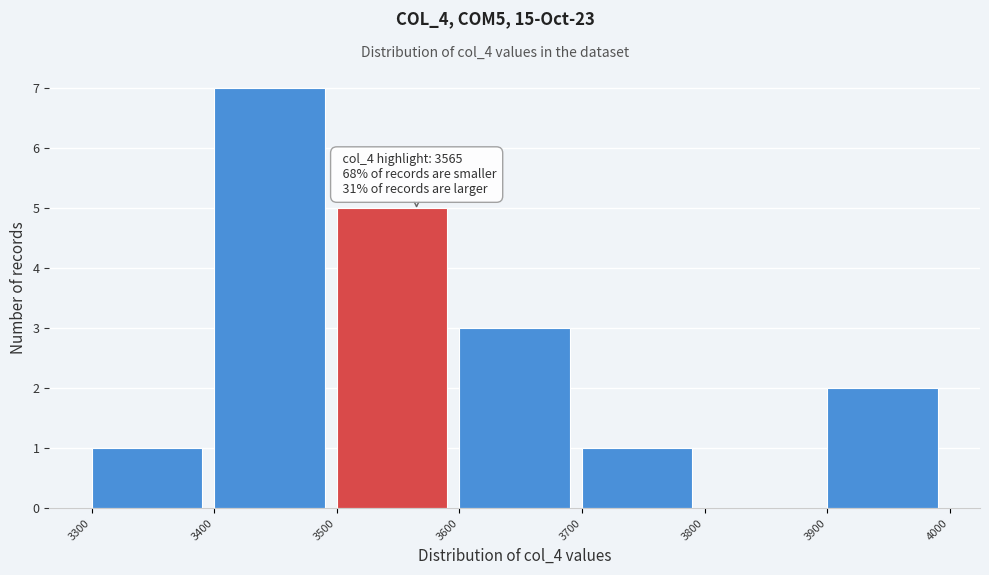

Over which range of the x-axis is the bar tallest?

3400 to 3500